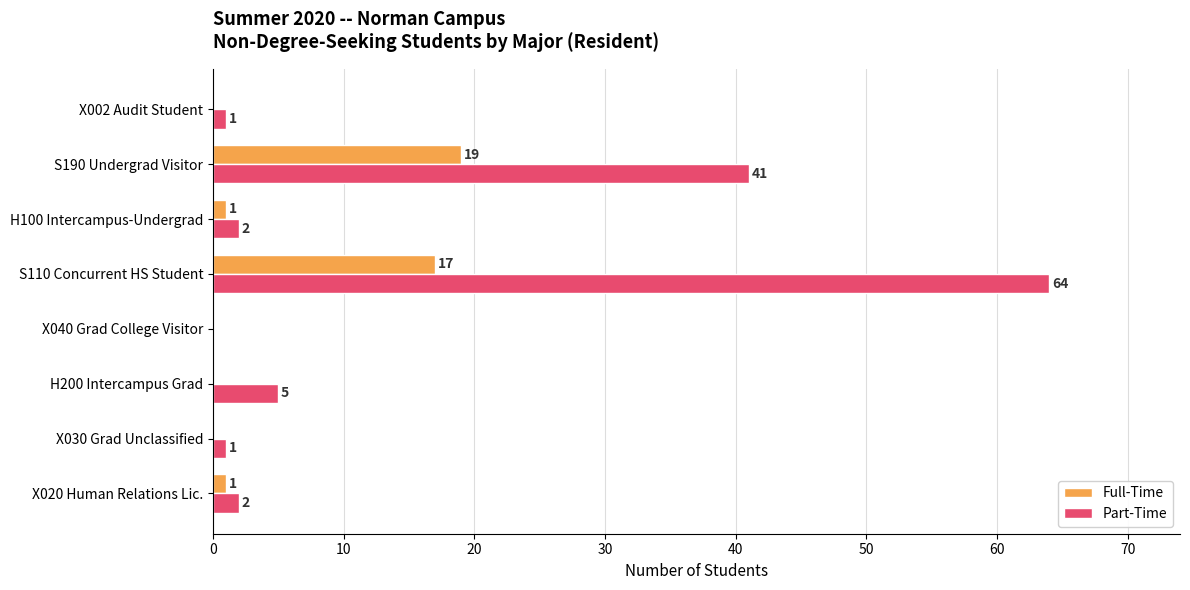

What is the sum of all Full-Time values?

38